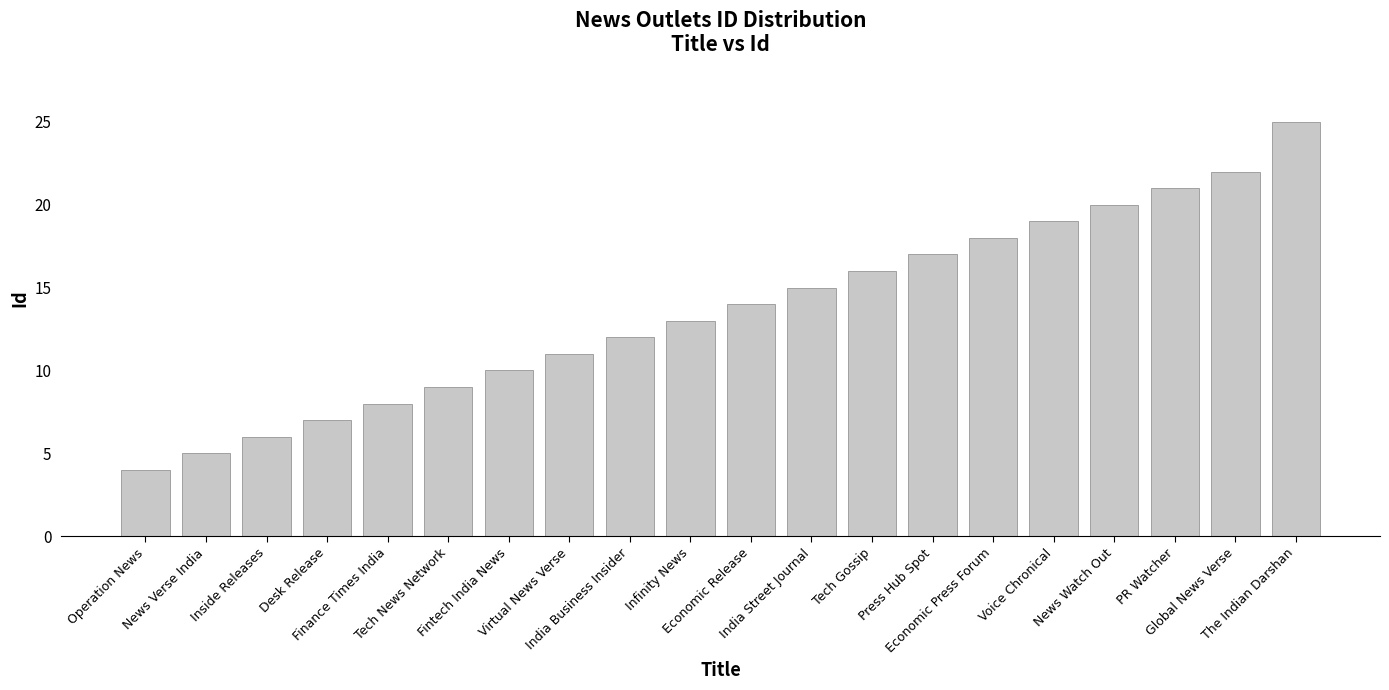

At which label is the value closest to 14?

Economic Release